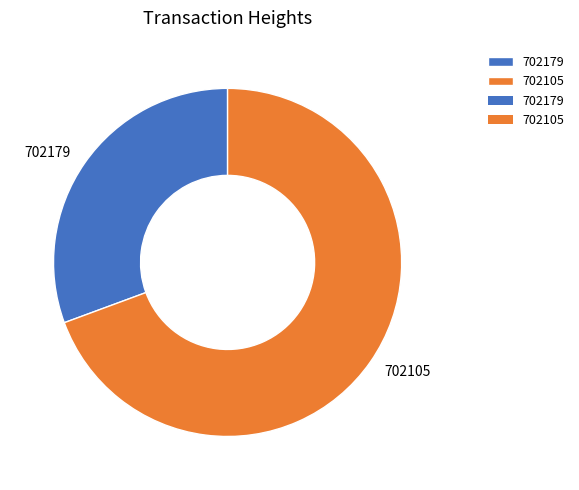

The 702179 slice represents 24% of the pie. True or false?

False